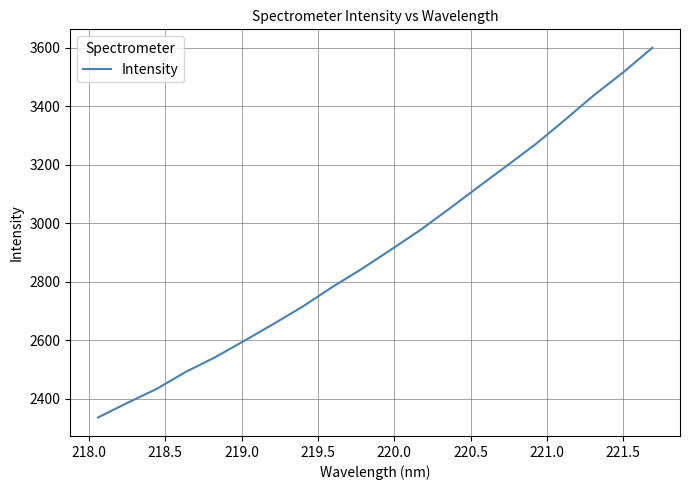

Reading right to left, what are all the values shown in this chart?

3600.5	3516.3	3438.5	3353.6	3271.0	3196.1	3121.9	3047.0	2973.8	2907.2	2841.6	2780.1	2714.3	2654.8	2597.2	2540.9	2491.1	2432.8	2385.1	2335.4